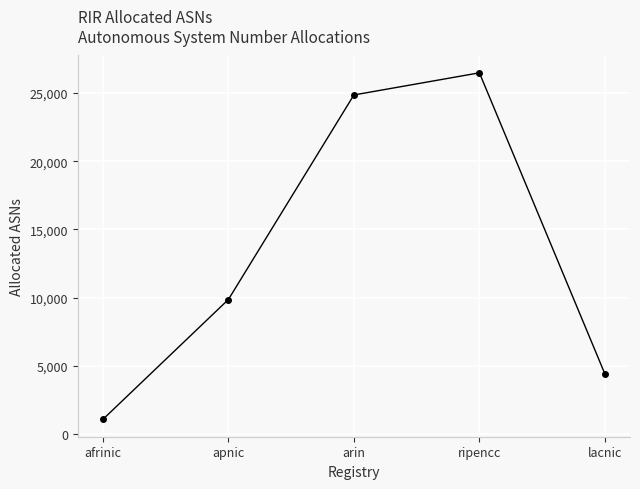

What is the sum of all values?

66710